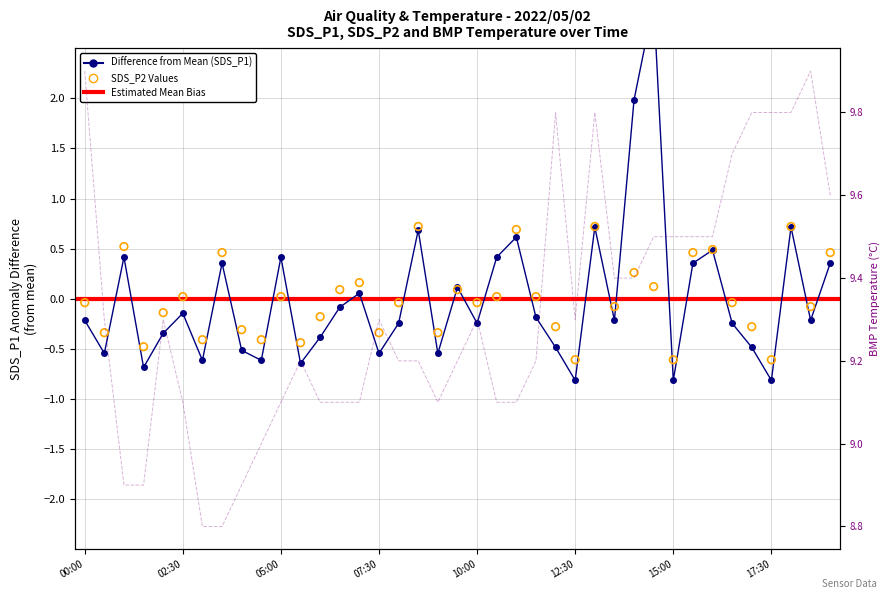

Which series has the largest total across all categories?

BMP_temperature